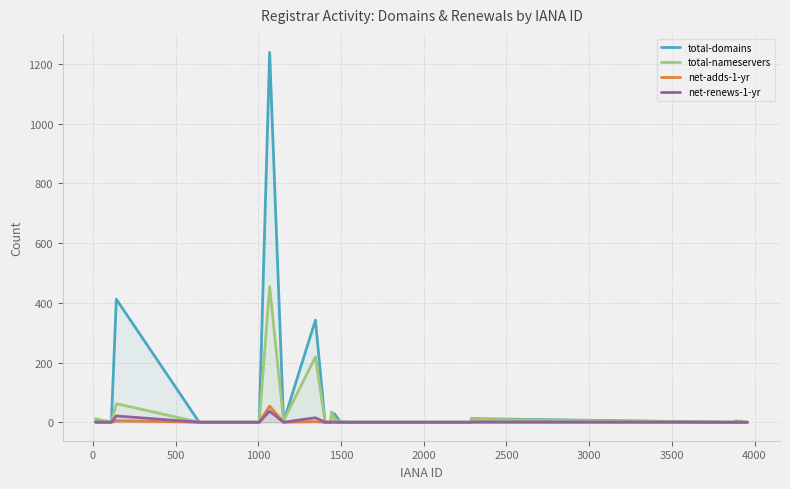

True or false: net-renews-1-yr and net-adds-1-yr intersect in this chart.

True